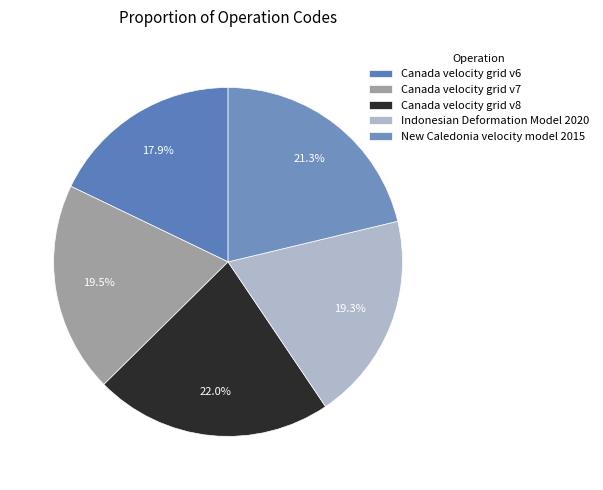

What is the total percentage of New Caledonia velocity model 2015 and Canada velocity grid v7?

40.8%